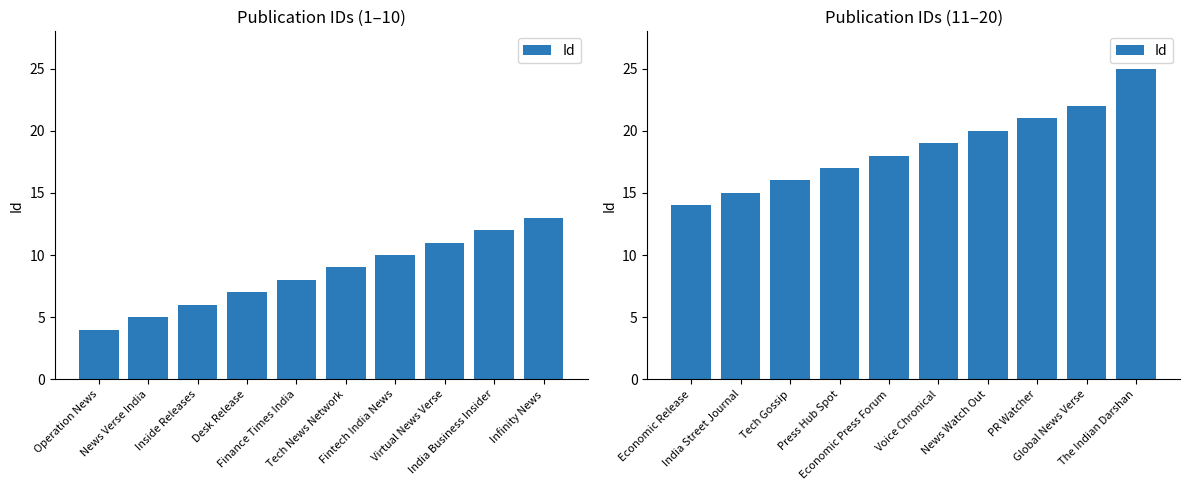

What is the change in value from PR Watcher to Global News Verse?

+1